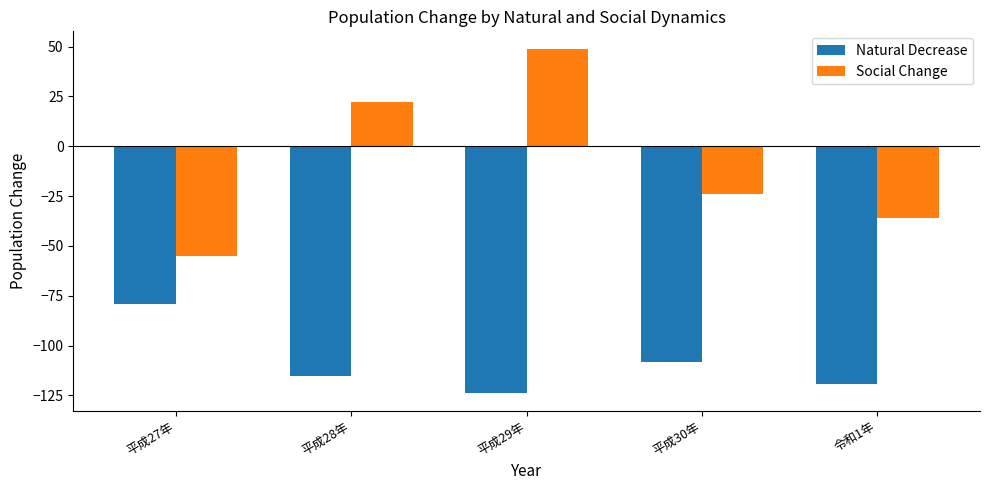

Reading right to left, what are all the values shown in this chart?

Natural Decrease: 令和1年=-119	平成30年=-108	平成29年=-124	平成28年=-115	平成27年=-79
Social Change: 令和1年=-36	平成30年=-24	平成29年=49	平成28年=22	平成27年=-55